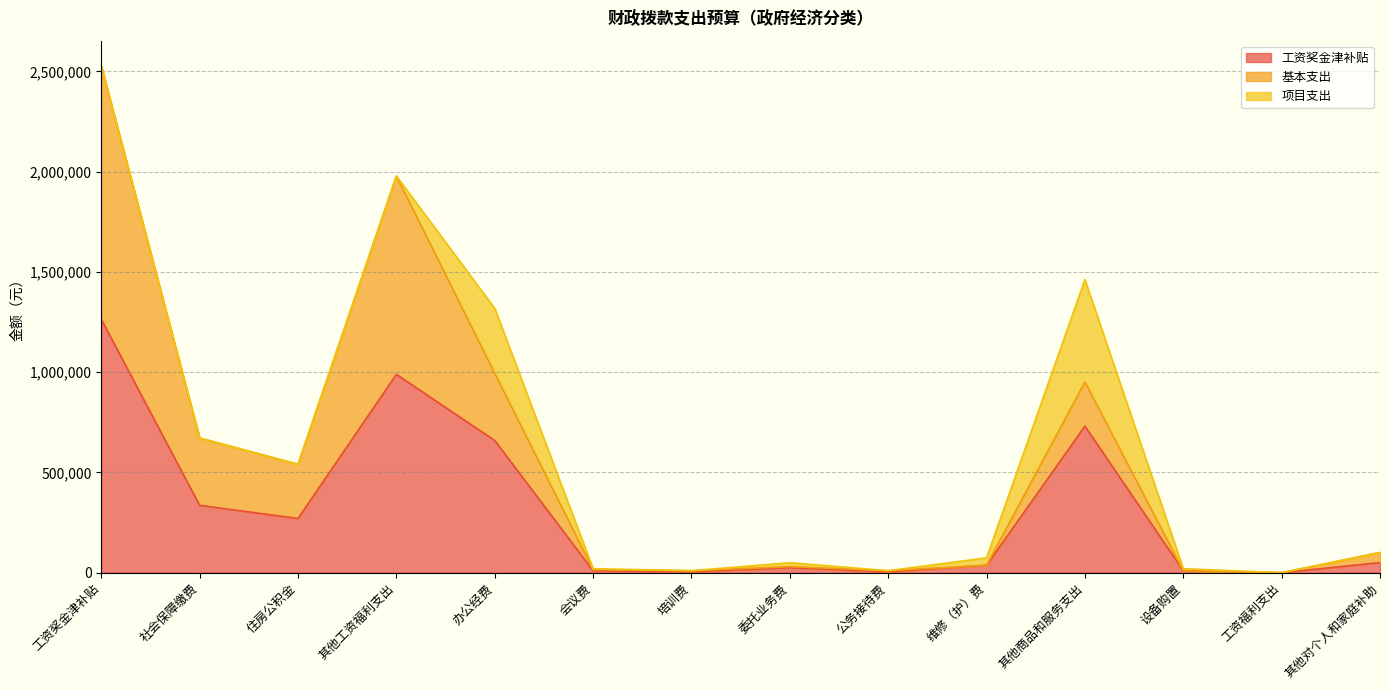

Is the value of 工资奖金津补贴 at 其他对个人和家庭补助 greater than the value of 基本支出 at 其他工资福利支出?

No